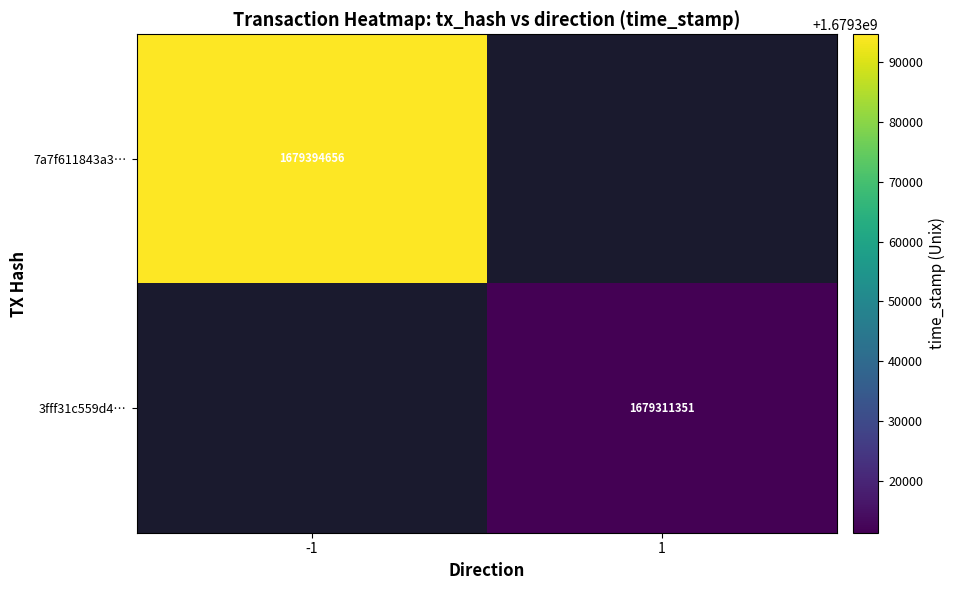

What is the greatest value displayed?

1679394656.0